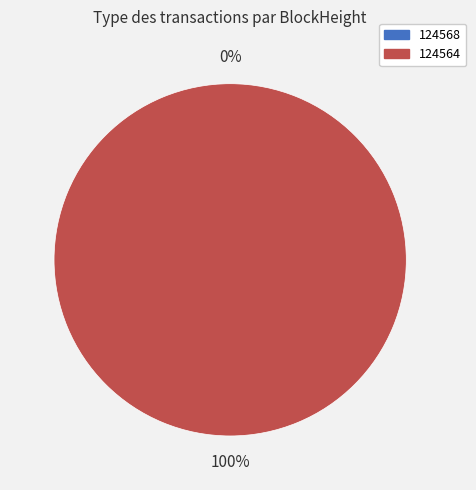

Is it true that 124564 is 100% of the pie?

True